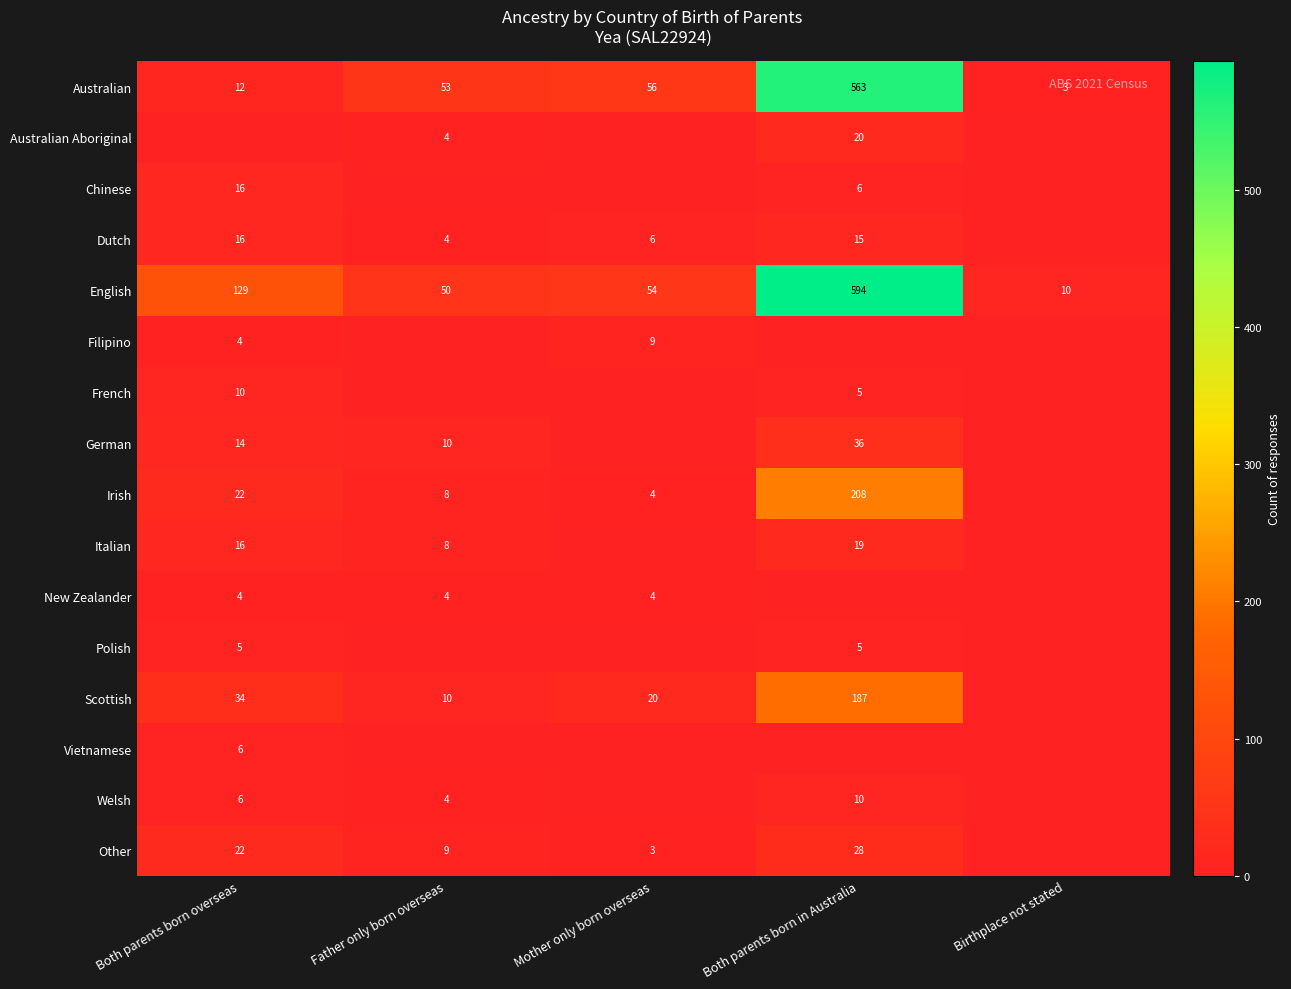

What is the difference between the maximum and second lowest values in the English series?

544